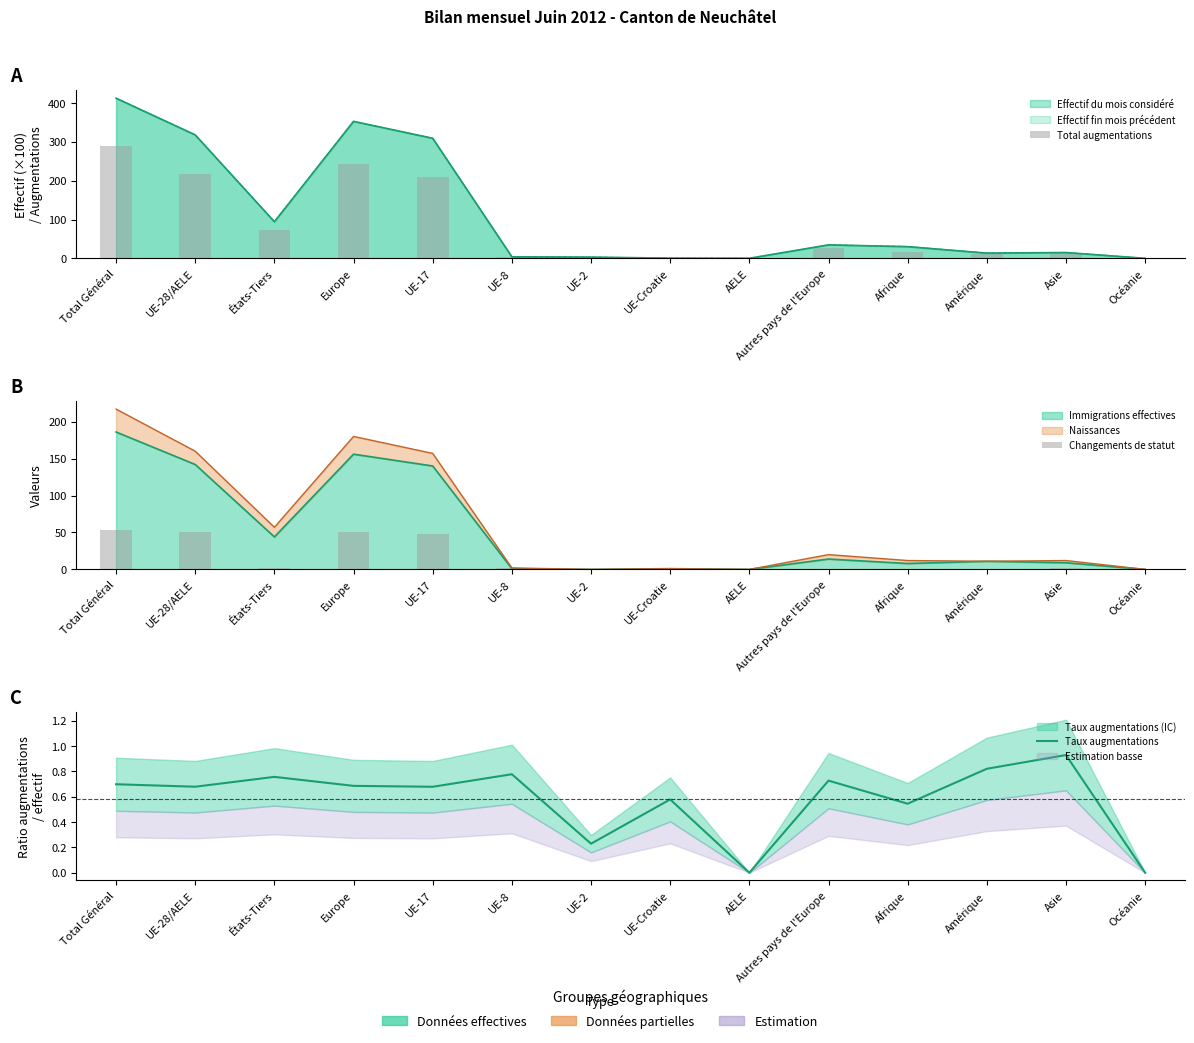

Which series has the largest total across all categories?

Total augmentations